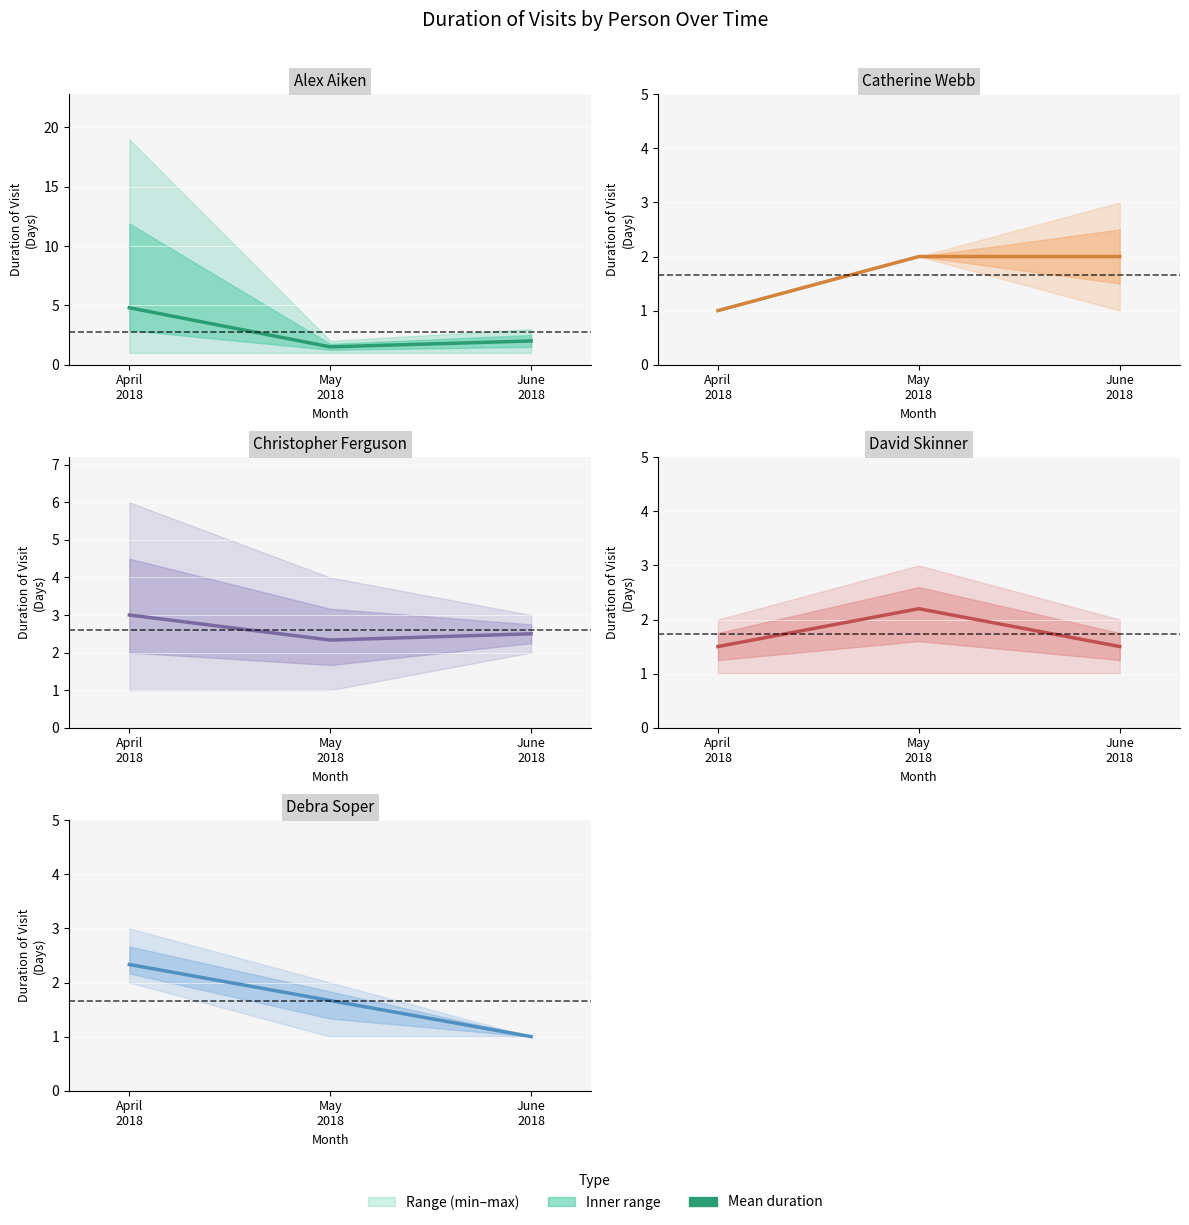

What value does the Catherine Webb (mean) series have at May
2018?

2.0